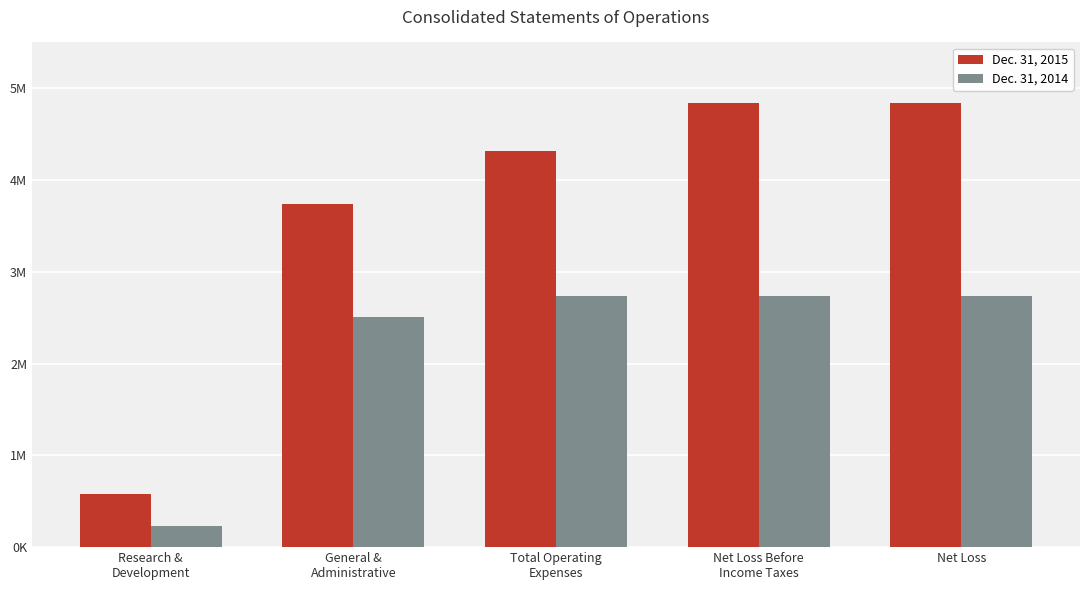

What are all the series names shown in the legend?

Dec. 31, 2015, Dec. 31, 2014